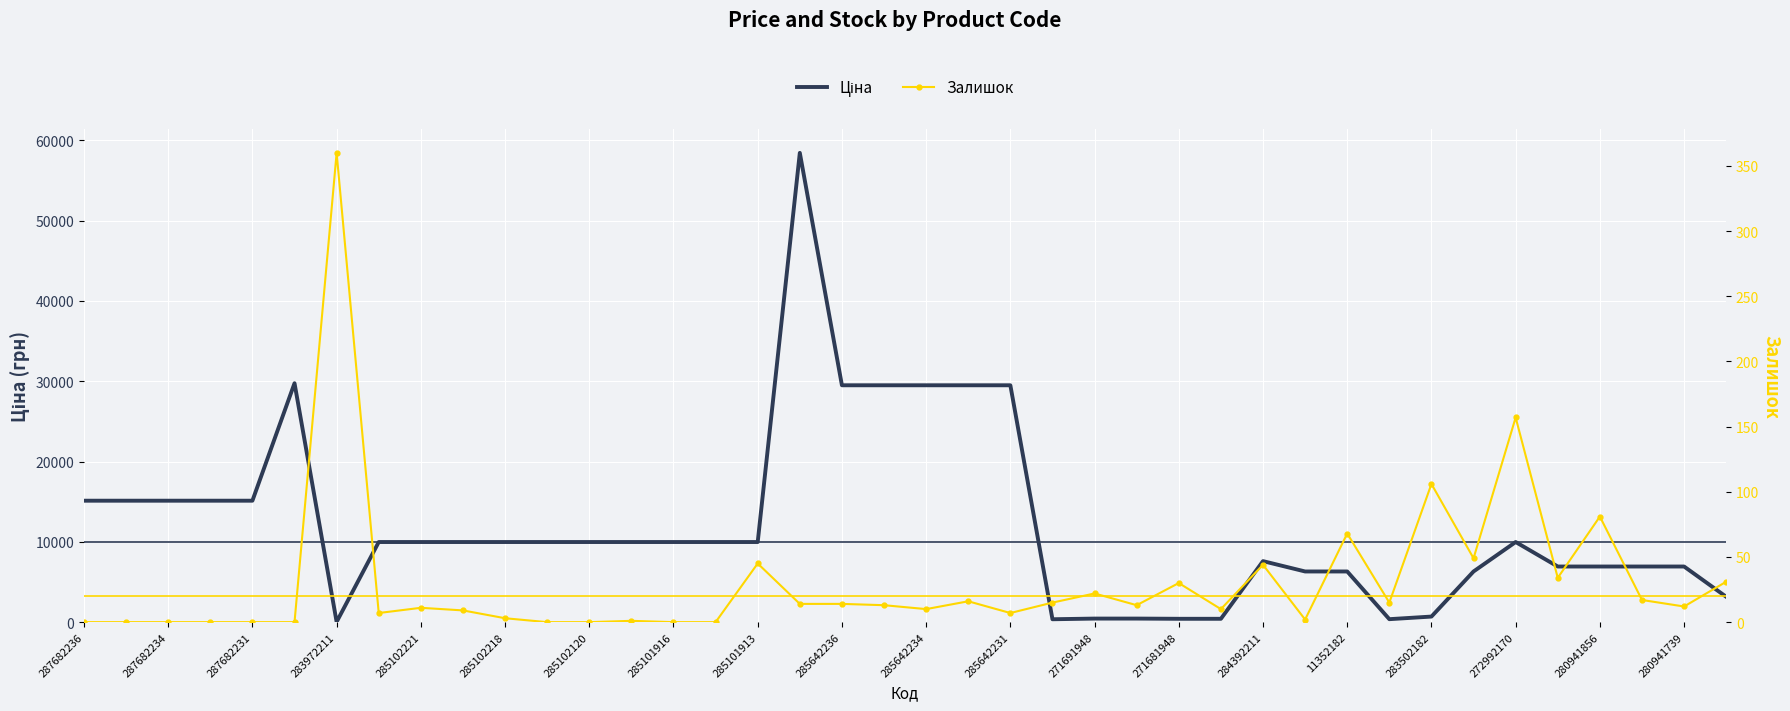

At which category does the chart reach its minimum across all series?

287682236